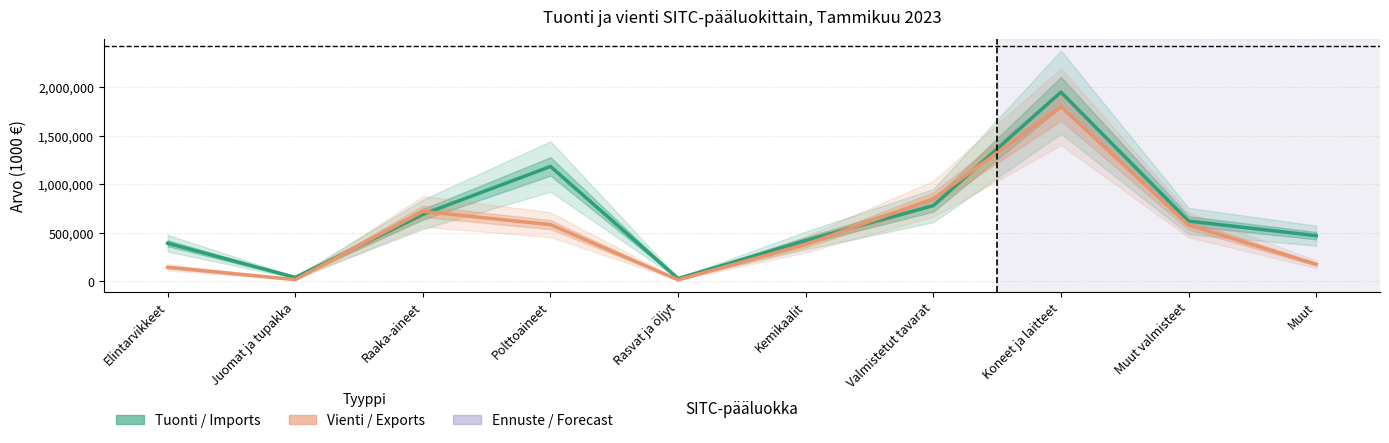

Is it true that Vienti (Exports) equals 23584 at Rasvat ja öljyt?

False